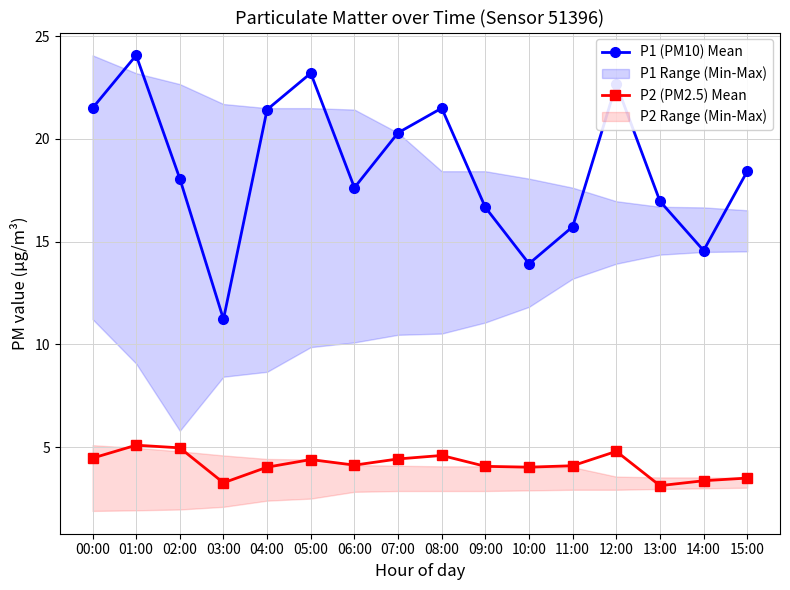

At which label does P2 (PM2.5) Mean reach its minimum?

13:00